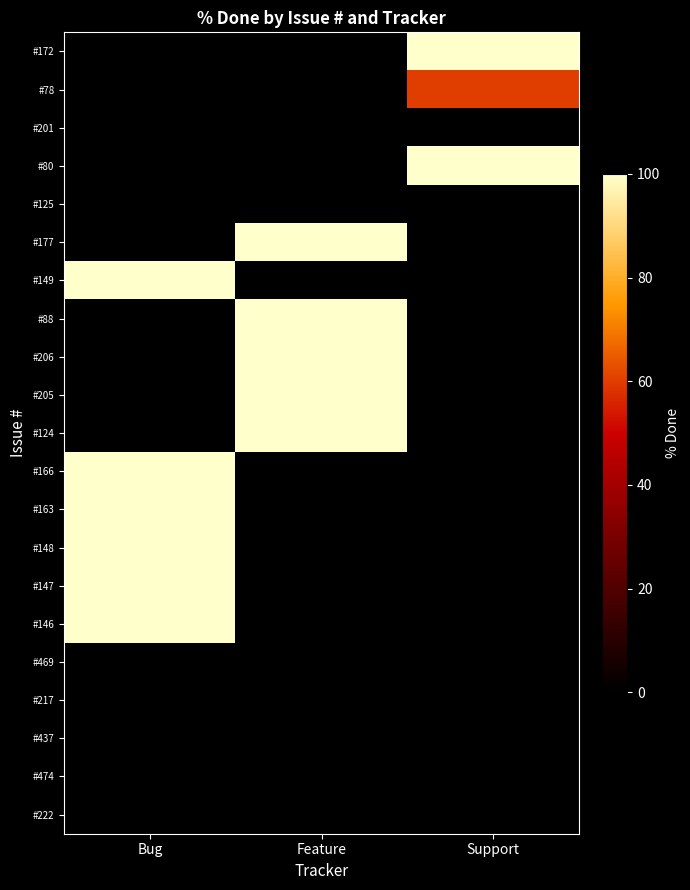

Which series has the largest range (max minus min)?

#149